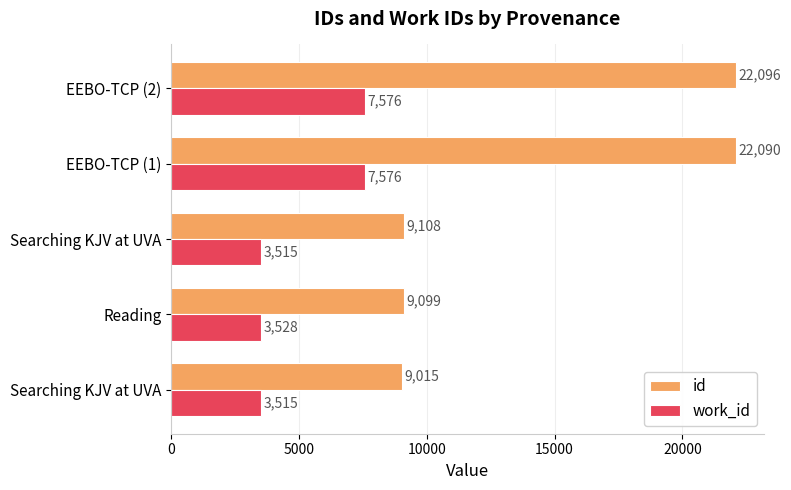

Count the number of categories in the chart.

5